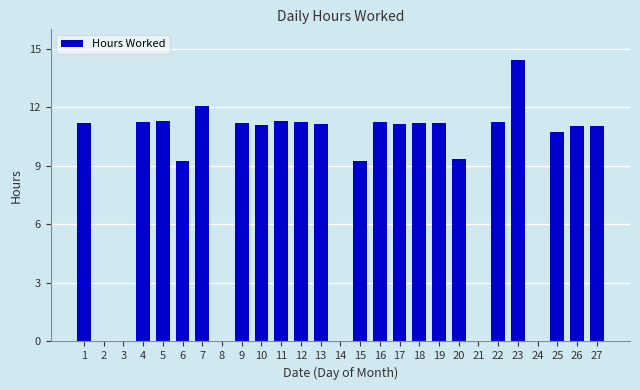

What is the change in value from 14 to 15?

+9.3